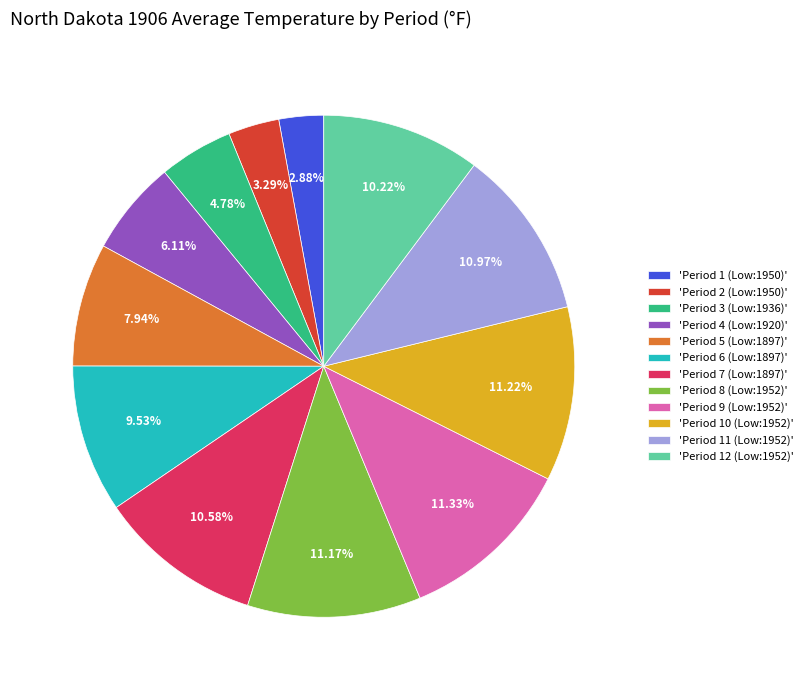

Does any single category account for the majority?

No